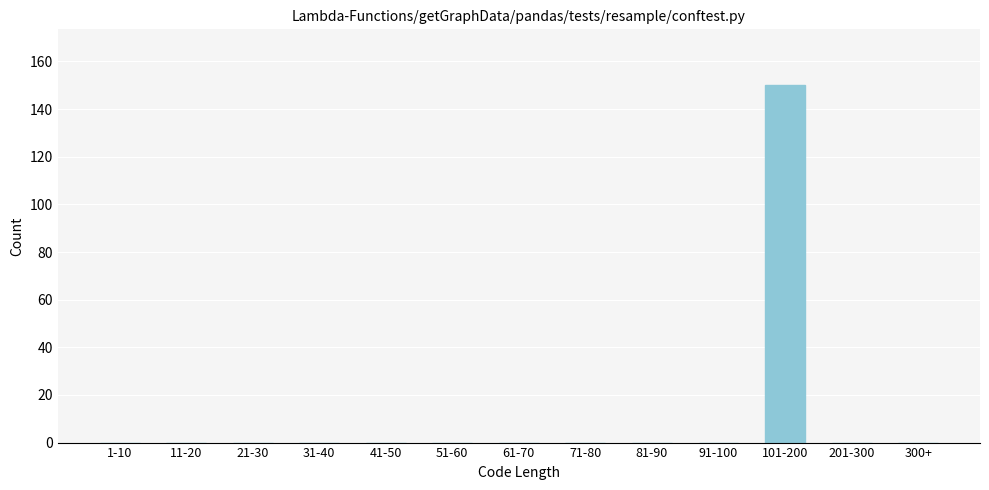

Reading left to right, extract all data points from this chart.

1-10=0	11-20=0	21-30=0	31-40=0	41-50=0	51-60=0	61-70=0	71-80=0	81-90=0	91-100=0	101-200=150	201-300=0	300+=0